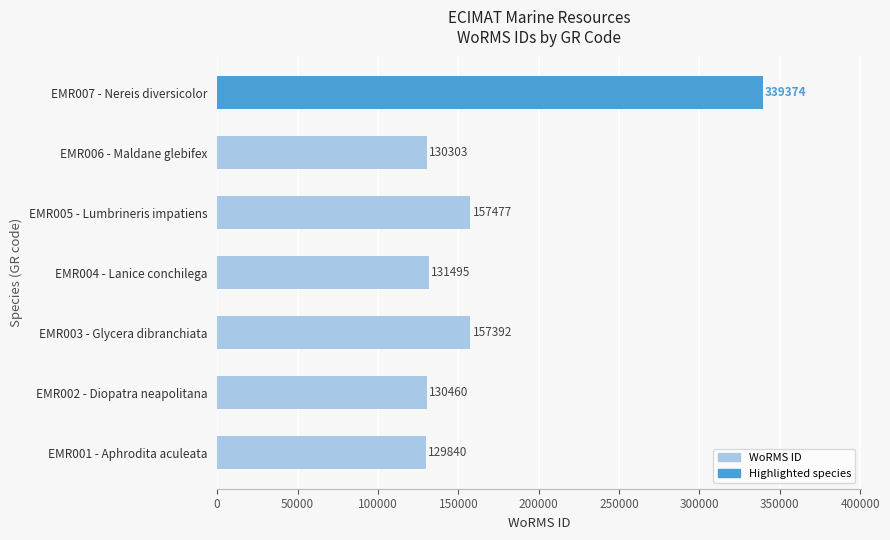

Count the number of data series in this chart.

1